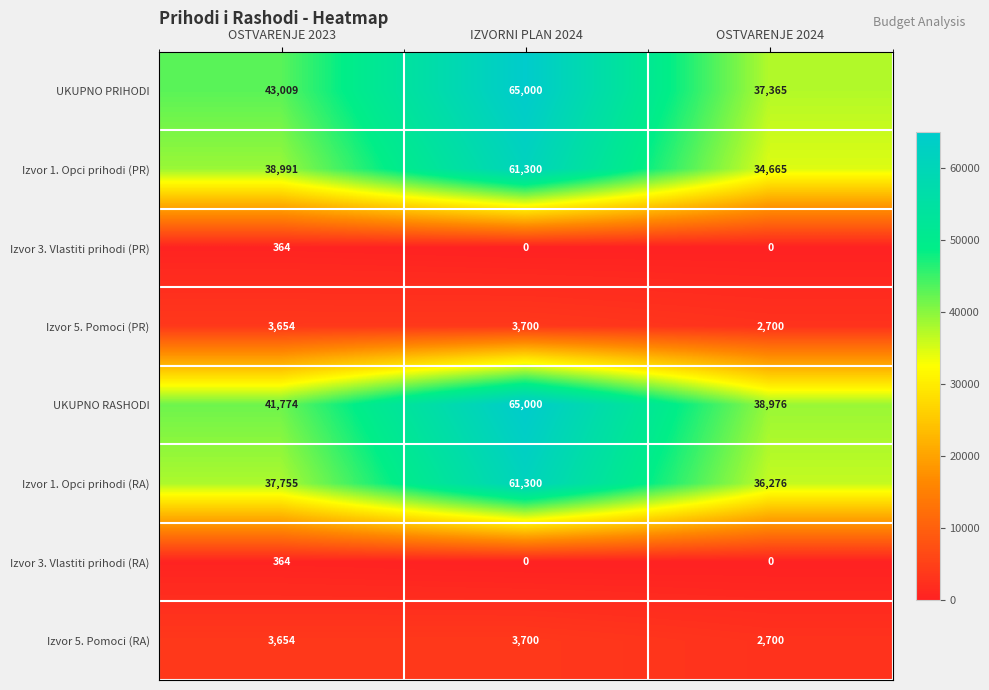

What is the difference between the Izvor 1. Opci prihodi (PR) values at OSTVARENJE 2023 and OSTVARENJE 2024?

4326